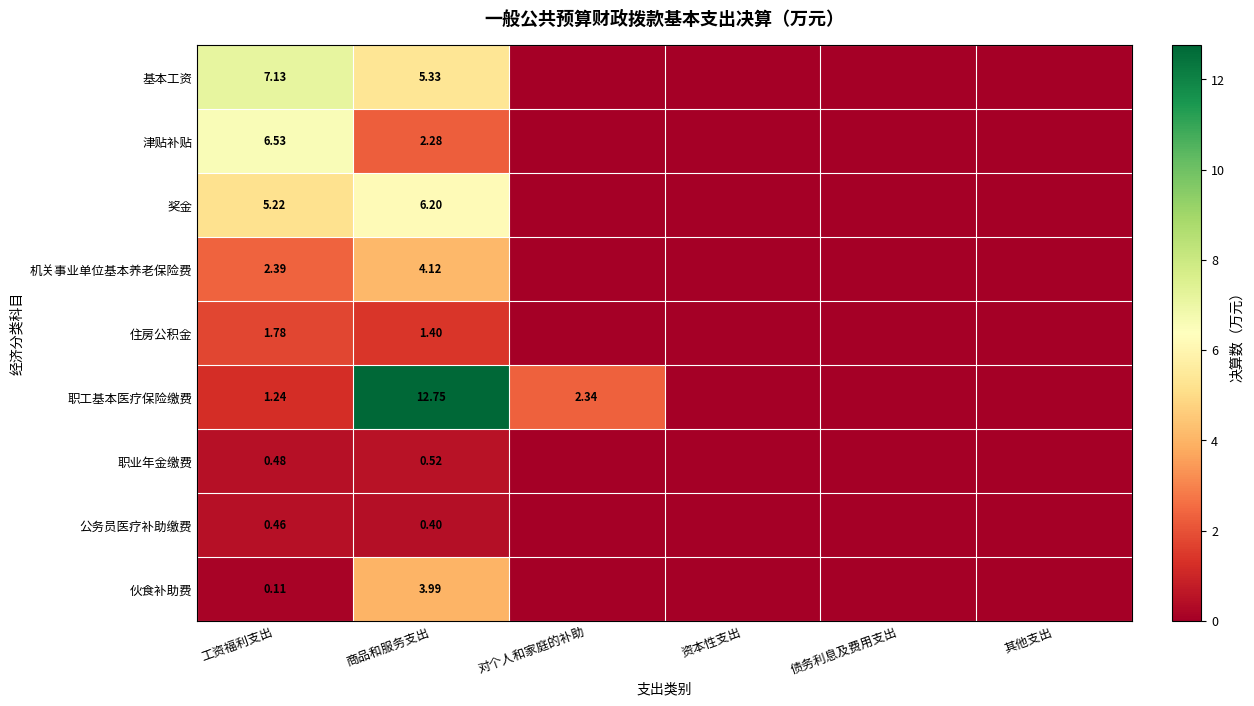

At 商品和服务支出, list the series in order from largest to smallest.

职工基本医疗保险缴费, 奖金, 基本工资, 机关事业单位基本养老保险费, 伙食补助费, 津贴补贴, 住房公积金, 职业年金缴费, 公务员医疗补助缴费